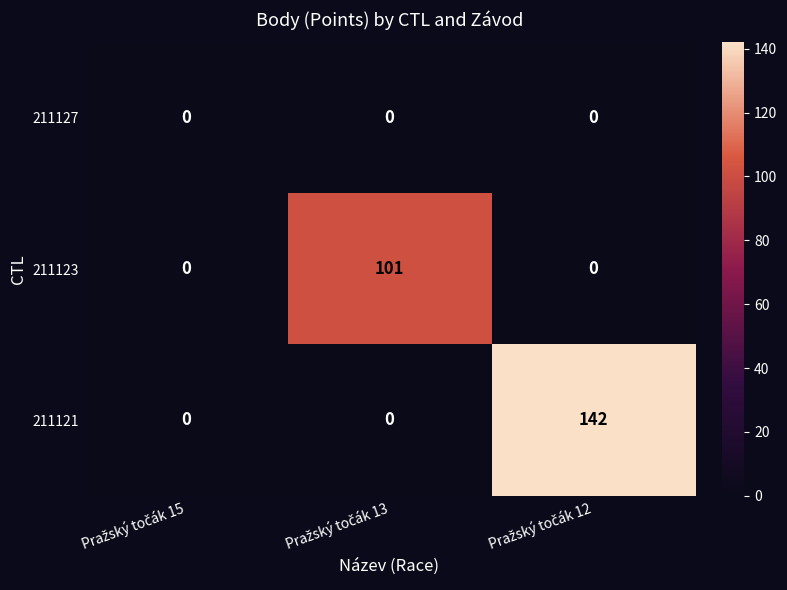

What is the average value of the 211123 series?

34